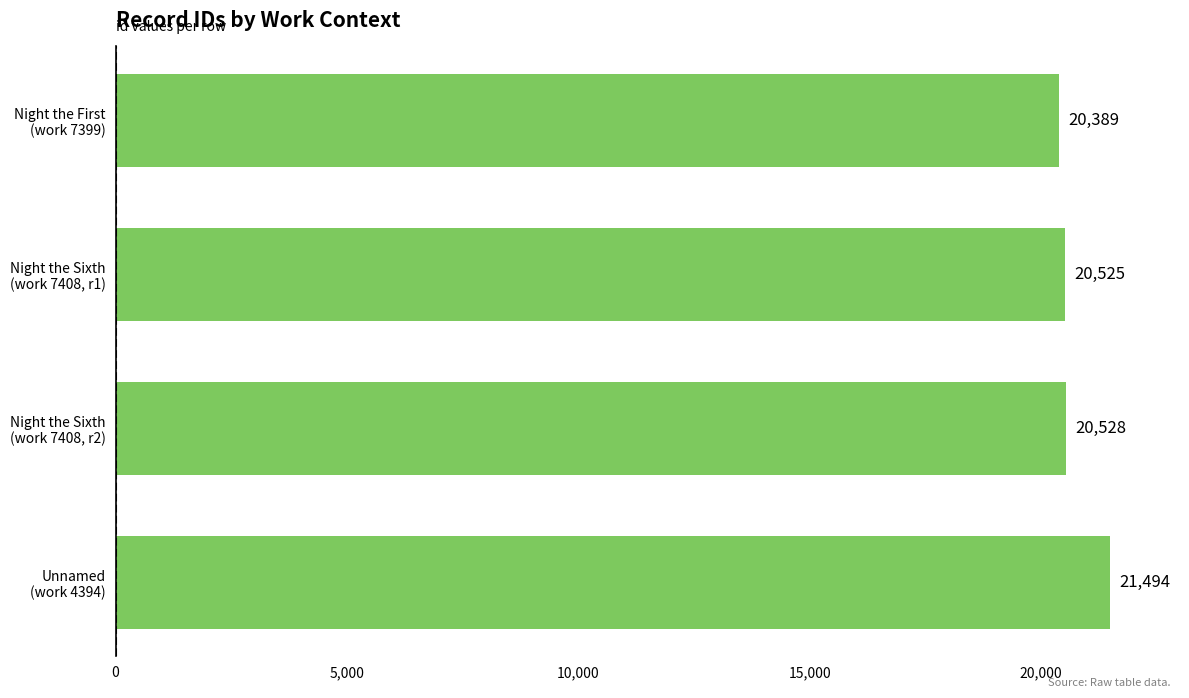

Reading bottom to top, extract all data points from this chart.

21494	20528	20525	20389